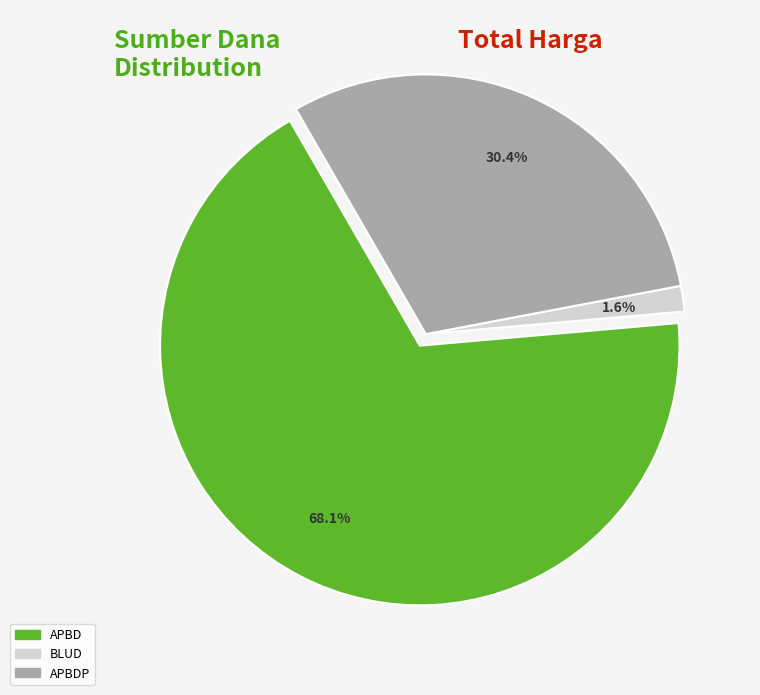

Which slice is the smallest?

BLUD